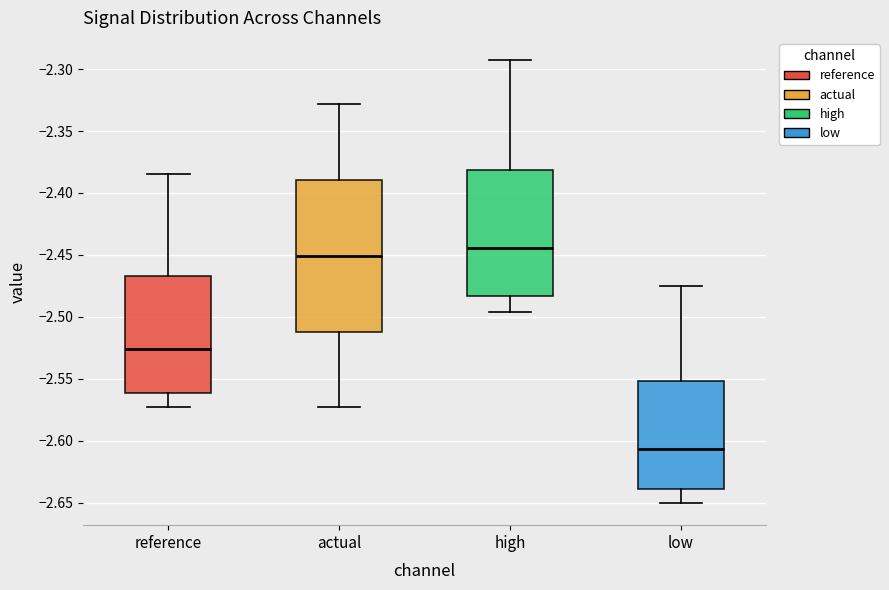

Which box has the highest median line?

high